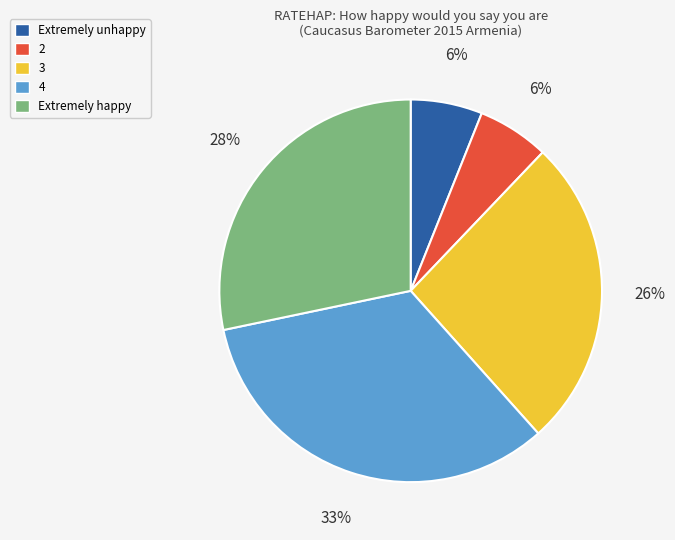

To the nearest percent, what is the combined percentage of 4 and Extremely unhappy?

39%